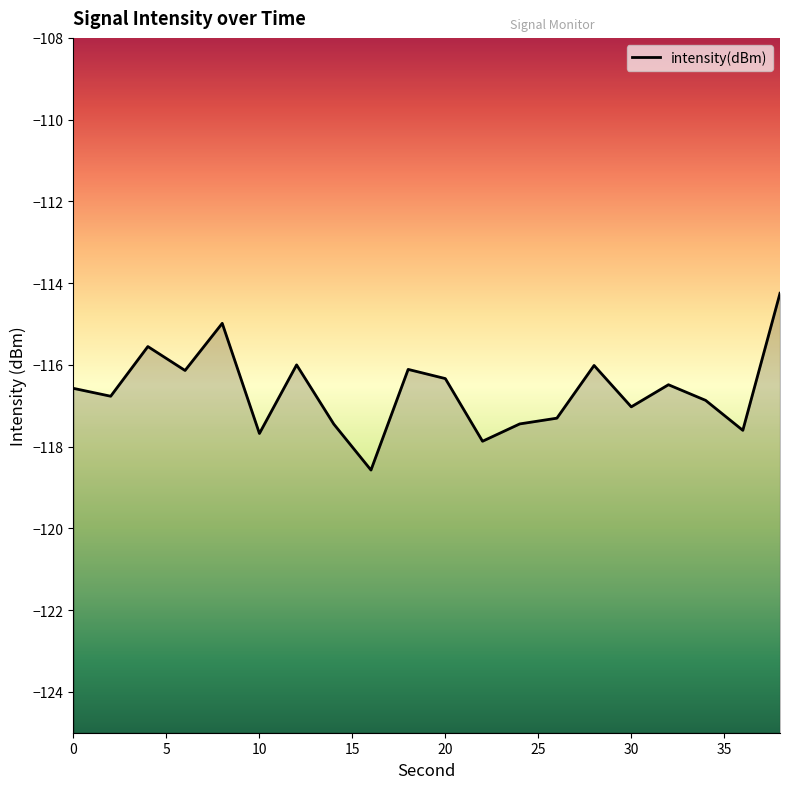

How many values are below -116?

17